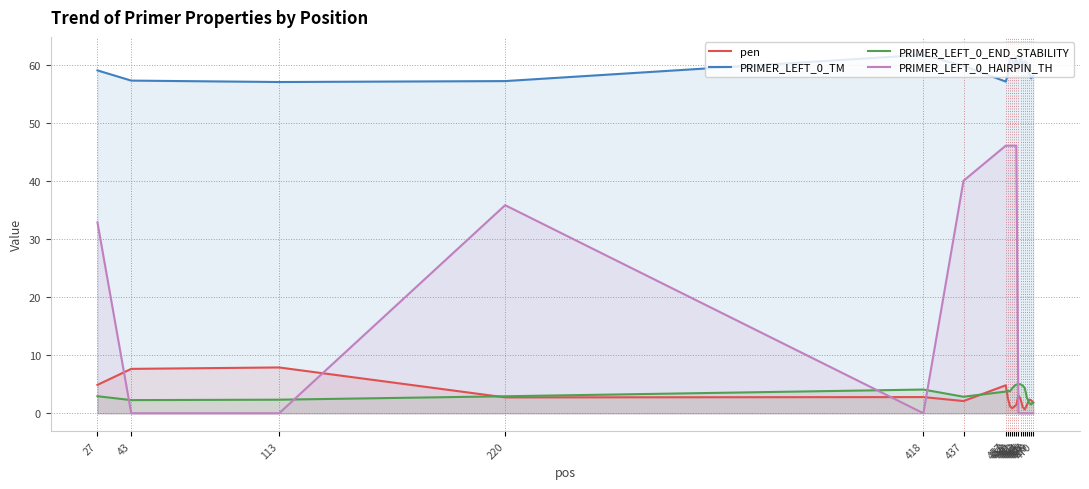

At which category does PRIMER_LEFT_0_HAIRPIN_TH reach its first local peak?

220